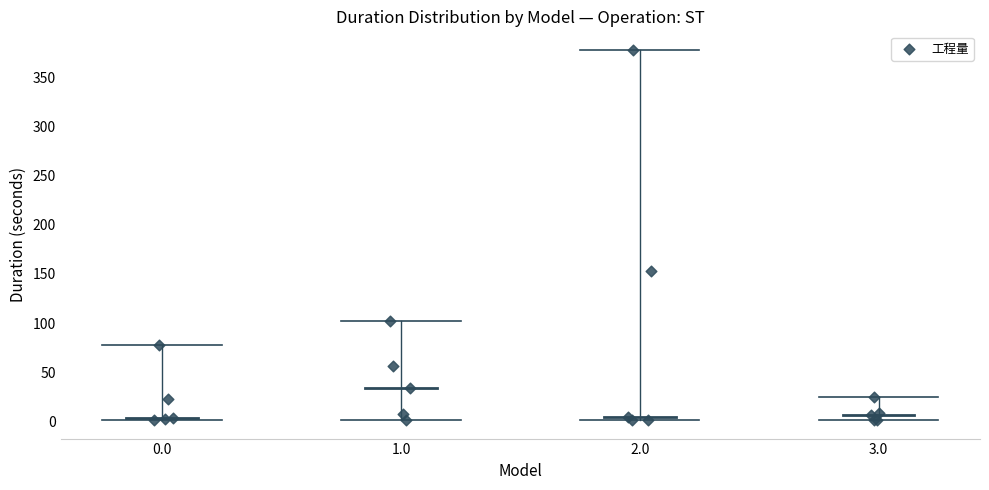

What Y value in the scatter plot is closest to 189?

152.8